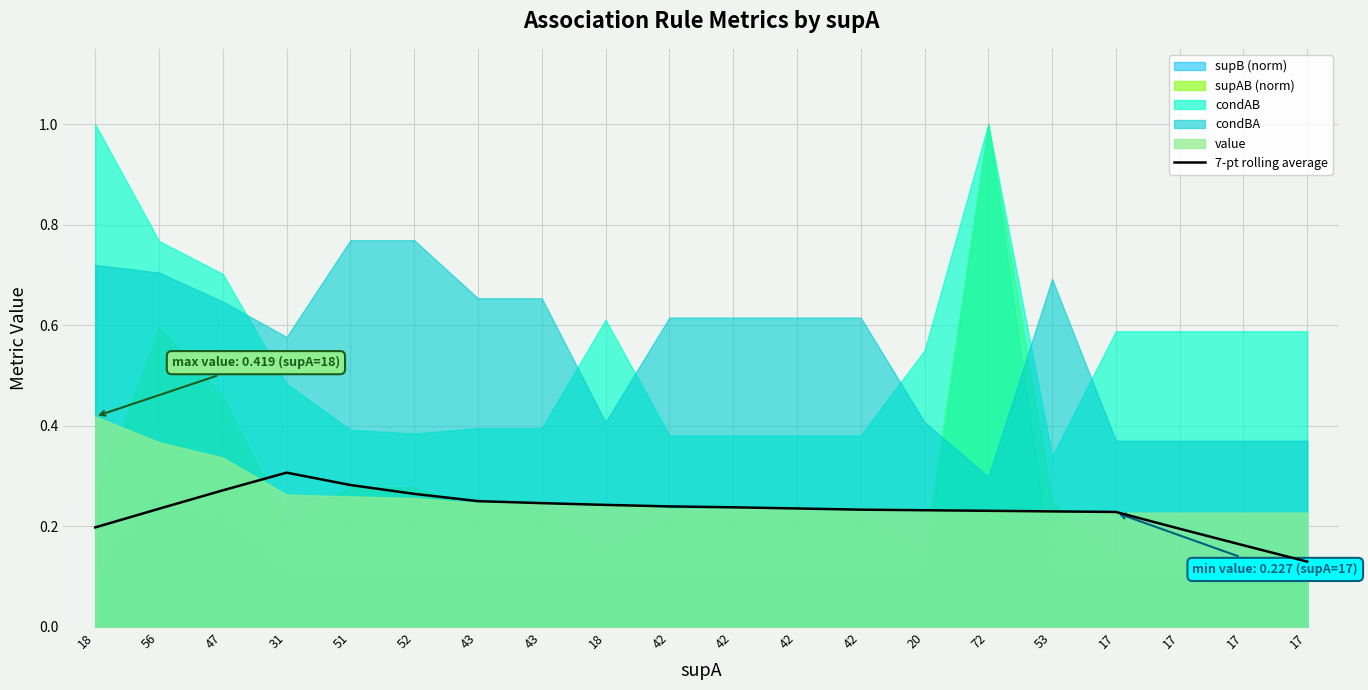

At which category does the data reach its first local peak?

31